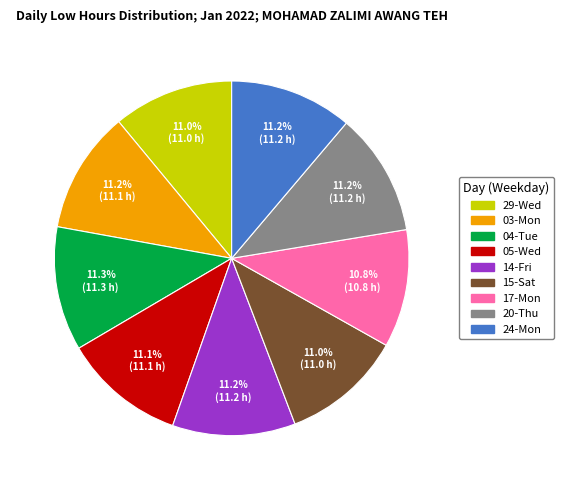

How many slices are in this pie chart?

9